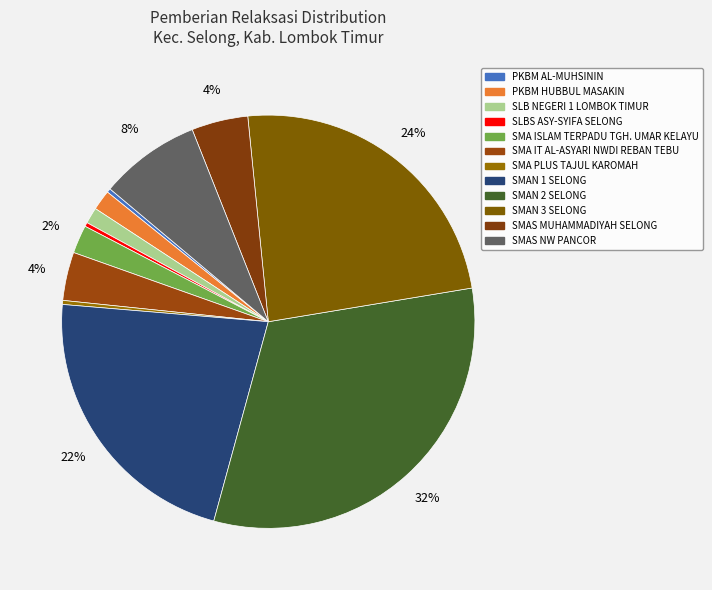

Count the number of slices in the pie.

12